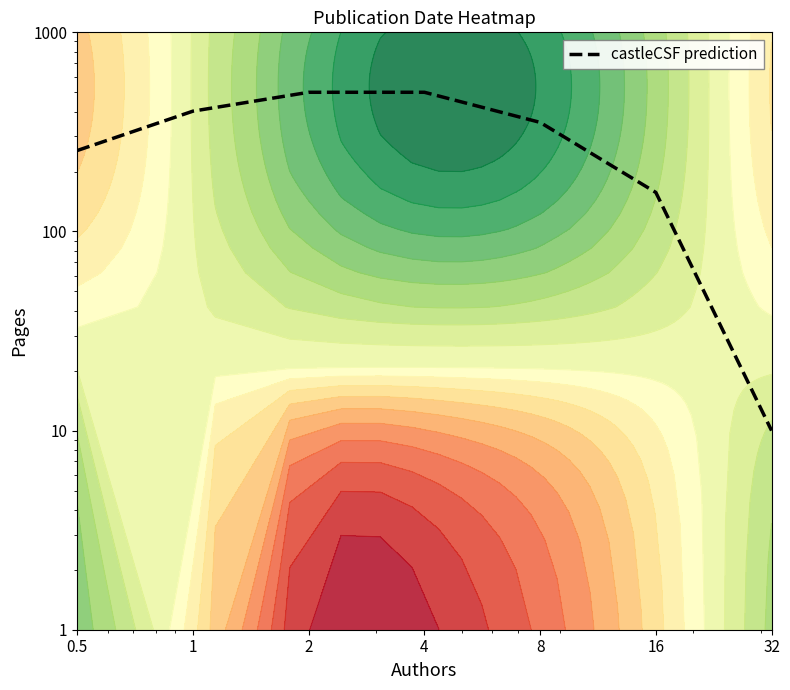

Where is the data nearest to the value 255?

0.5